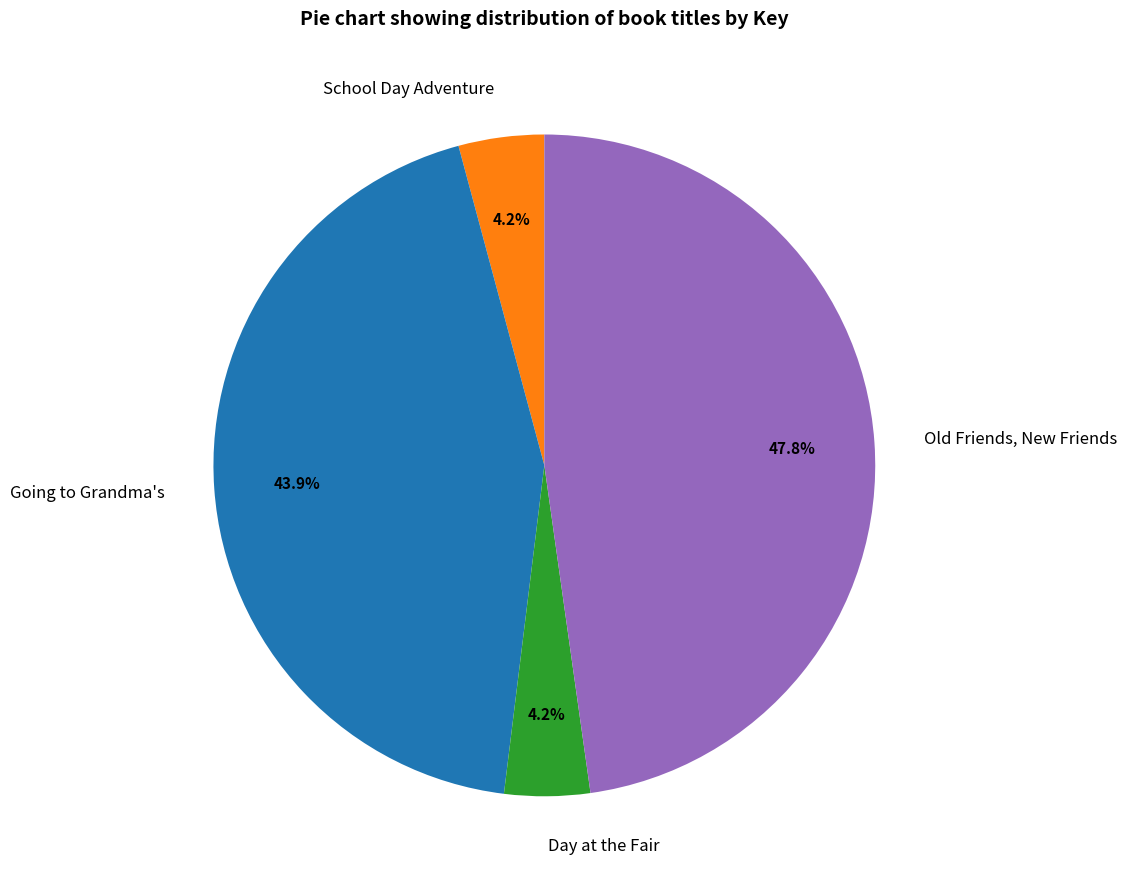

How much of the chart is everything except Old Friends, New Friends?

52.2%